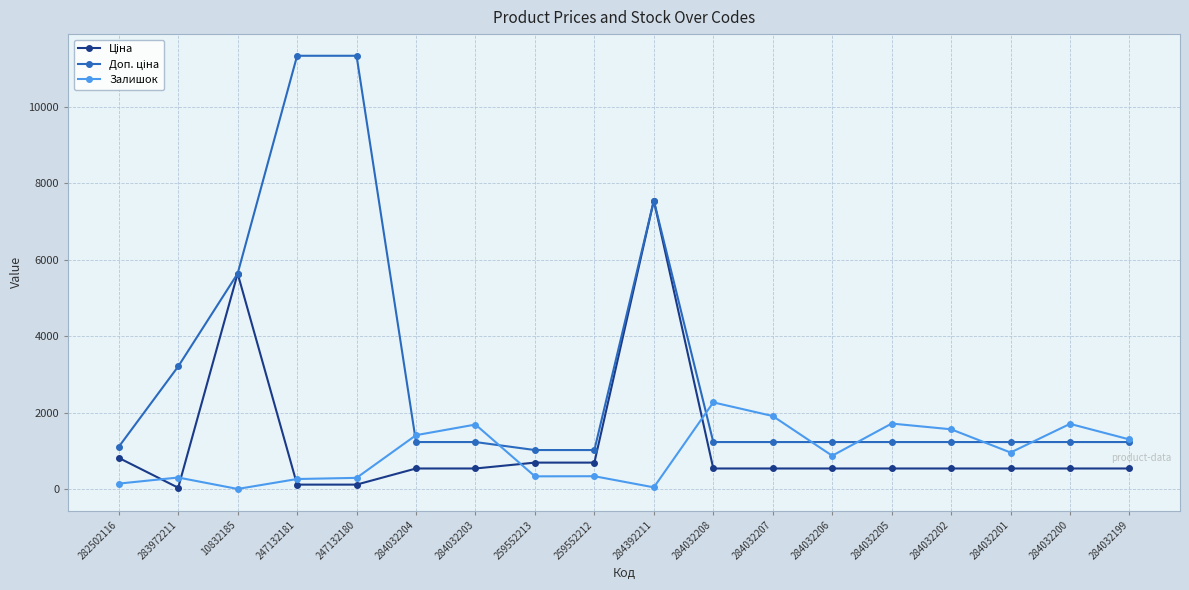

Is it true that Залишок equals 2674.8 at 284032203?

False